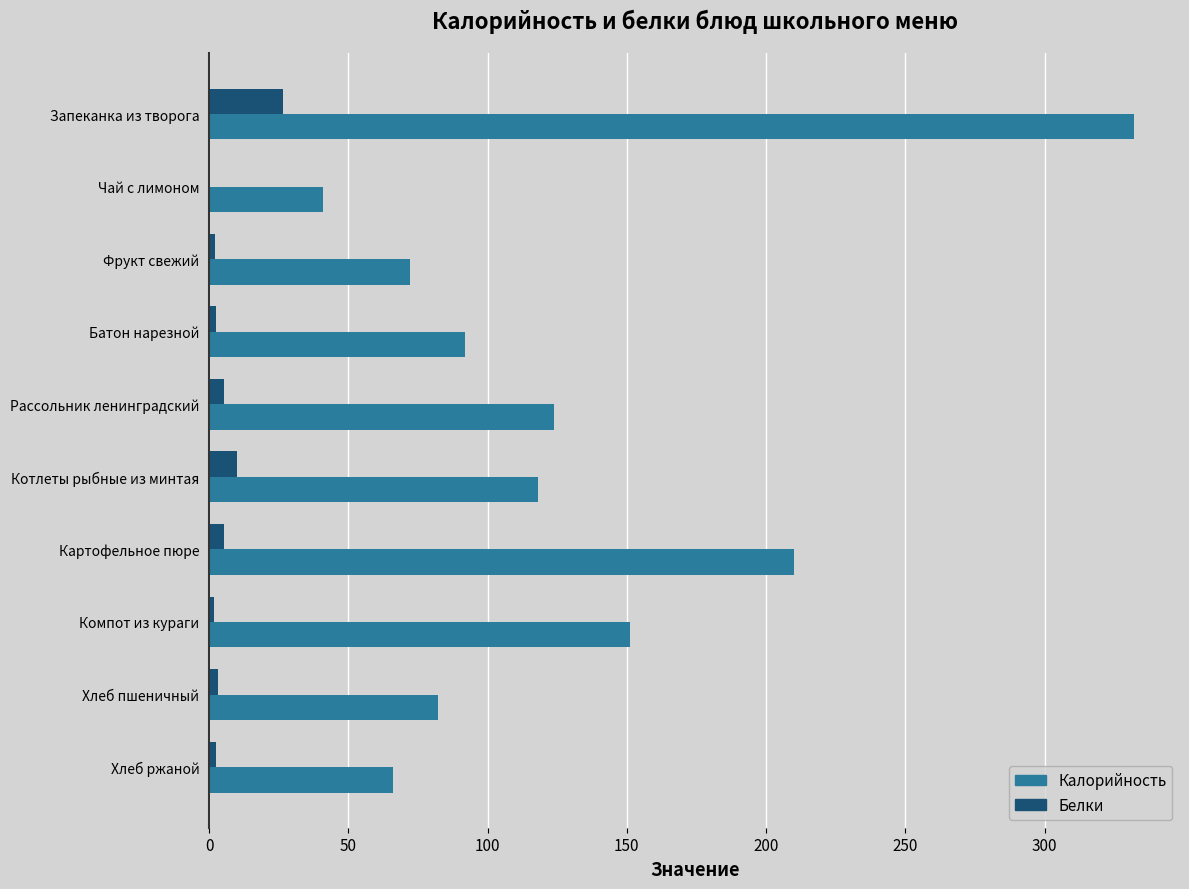

Which category has the highest value in the Калорийность series?

Запеканка из творога